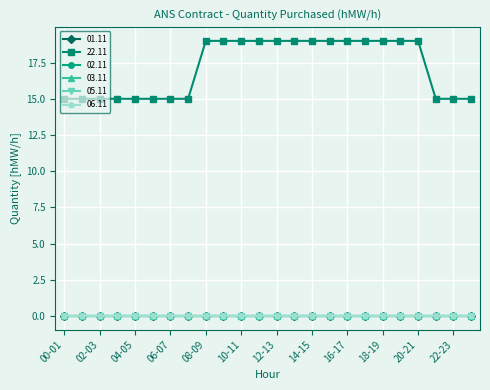

True or false: 02.11 and 22.11 cross at least once.

False